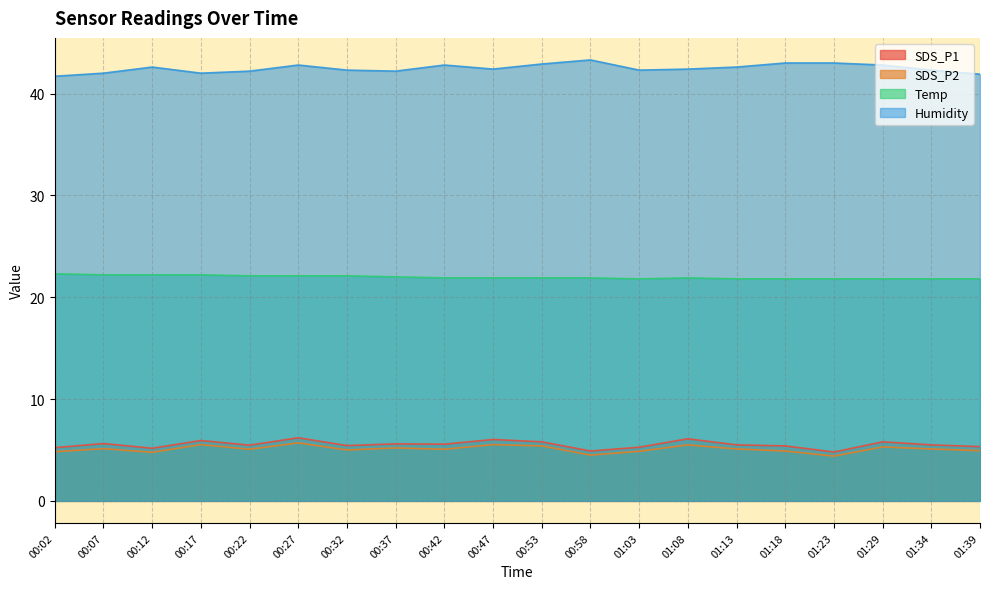

Reading left to right, what are all the values shown in this chart?

SDS_P1: 5.2	5.6	5.2	5.9	5.5	6.2	5.4	5.6	5.6	6.0	5.8	4.9	5.3	6.1	5.5	5.4	4.8	5.8	5.5	5.3
SDS_P2: 4.8	5.1	4.8	5.5	5.1	5.7	5.0	5.2	5.1	5.5	5.4	4.5	4.9	5.5	5.1	4.9	4.4	5.3	5.1	4.9
Temp: 22.3	22.2	22.2	22.2	22.1	22.1	22.1	22.0	21.9	21.9	21.9	21.9	21.8	21.9	21.8	21.8	21.8	21.8	21.8	21.8
Humidity: 41.7	42.0	42.6	42.0	42.2	42.8	42.3	42.2	42.8	42.4	42.9	43.3	42.3	42.4	42.6	43.0	43.0	42.8	42.3	41.9